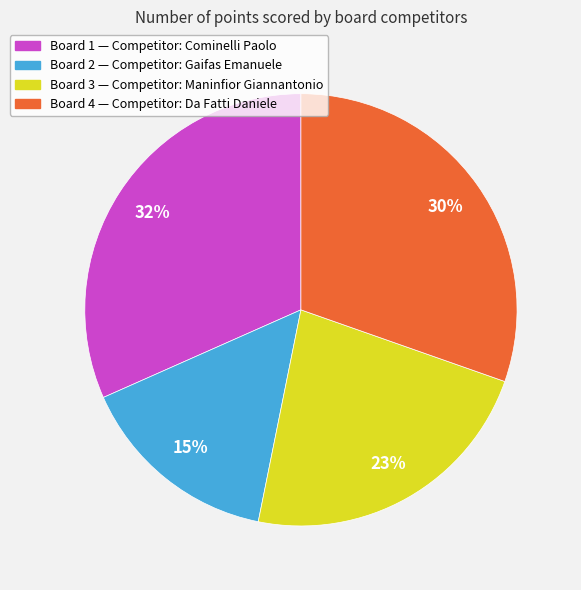

What is the largest slice in the pie chart?

Board 1